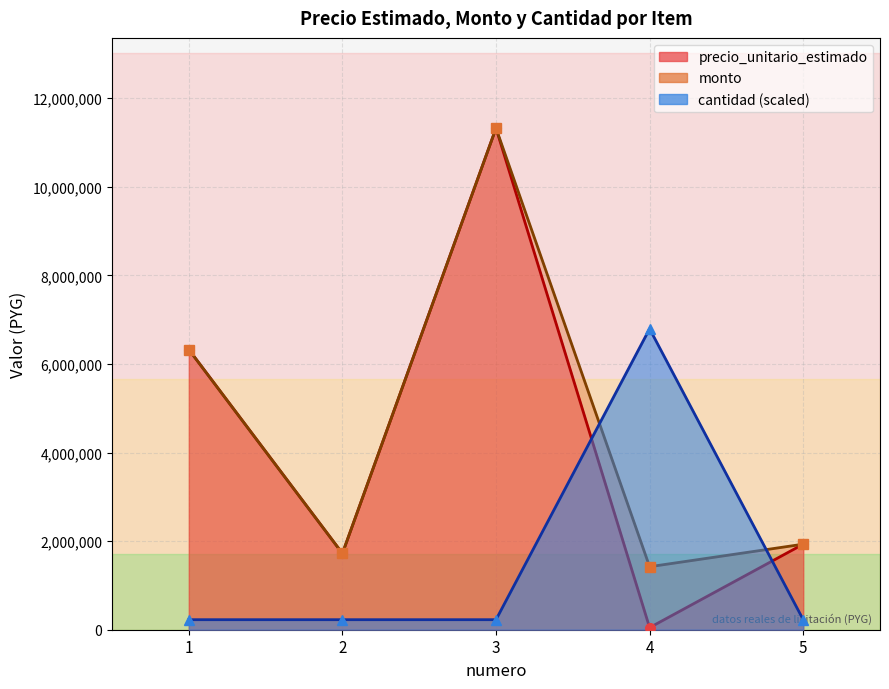

What is the total value across all series at 1?

12878690.9